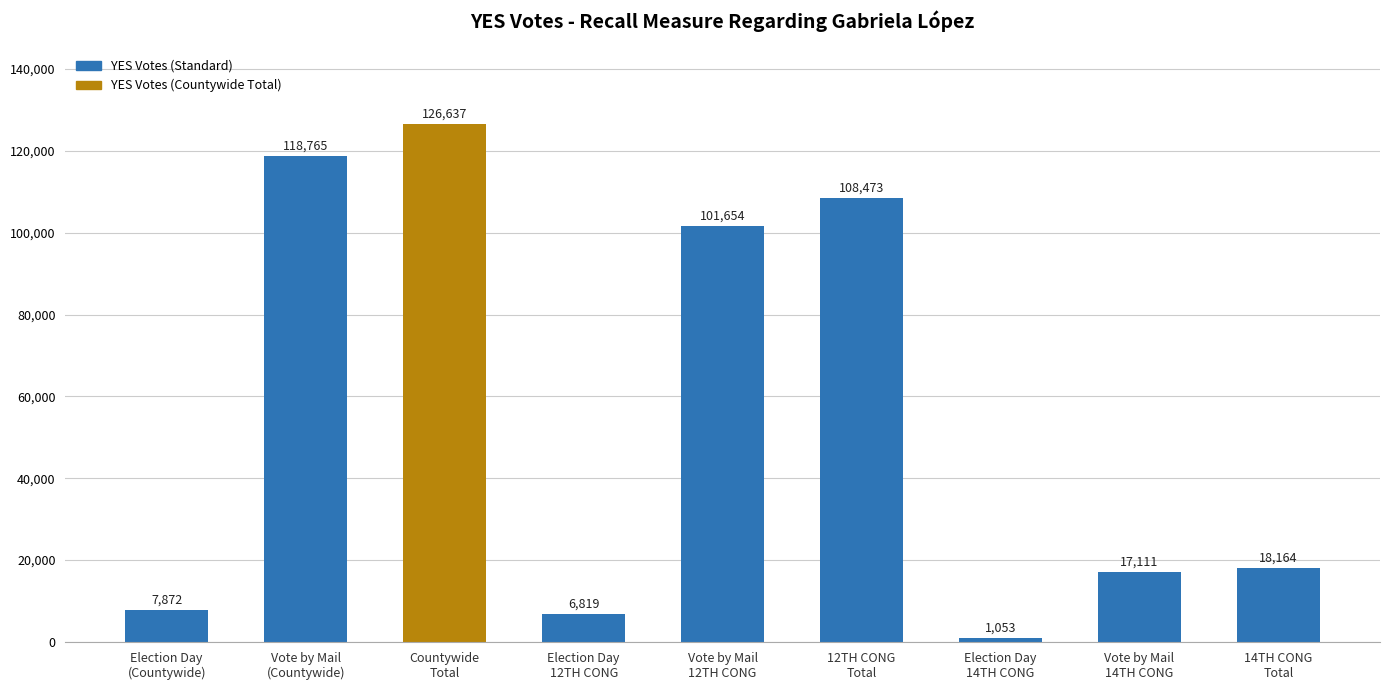

What is the minimum value shown in the chart?

1053